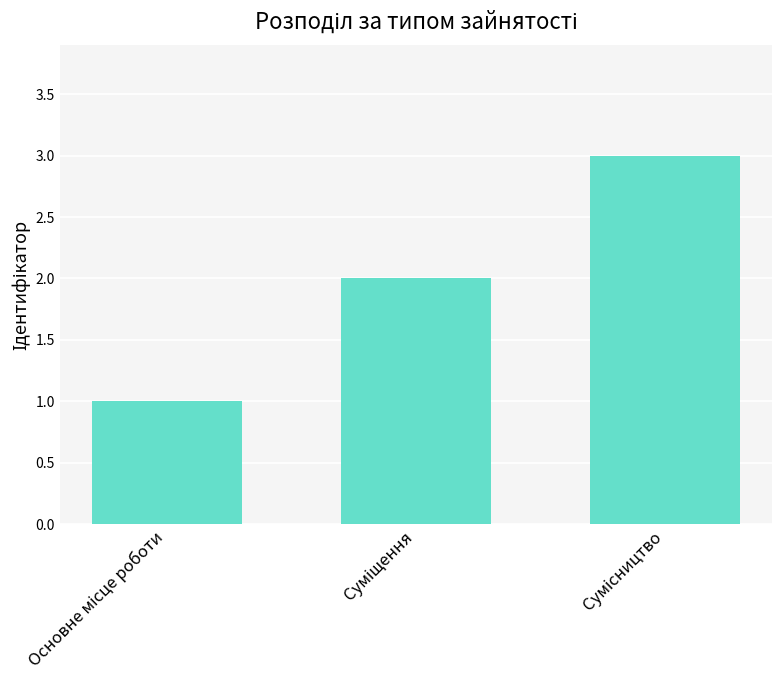

What is the sum of all values?

6